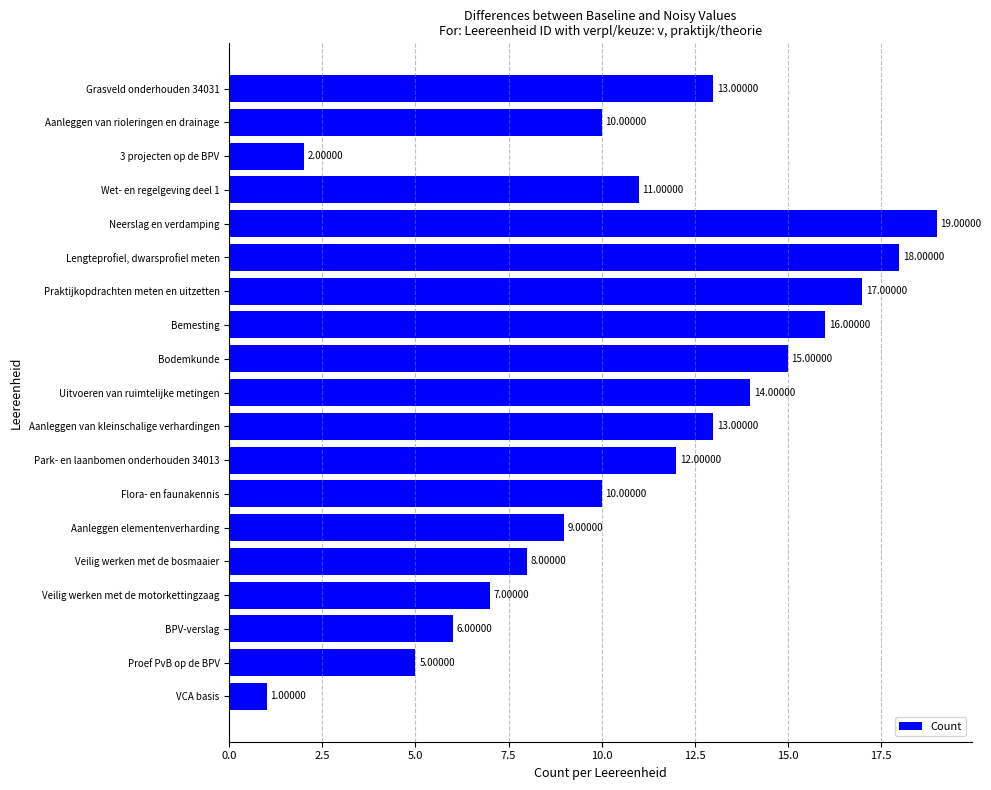

How many data points are less than 11?

9